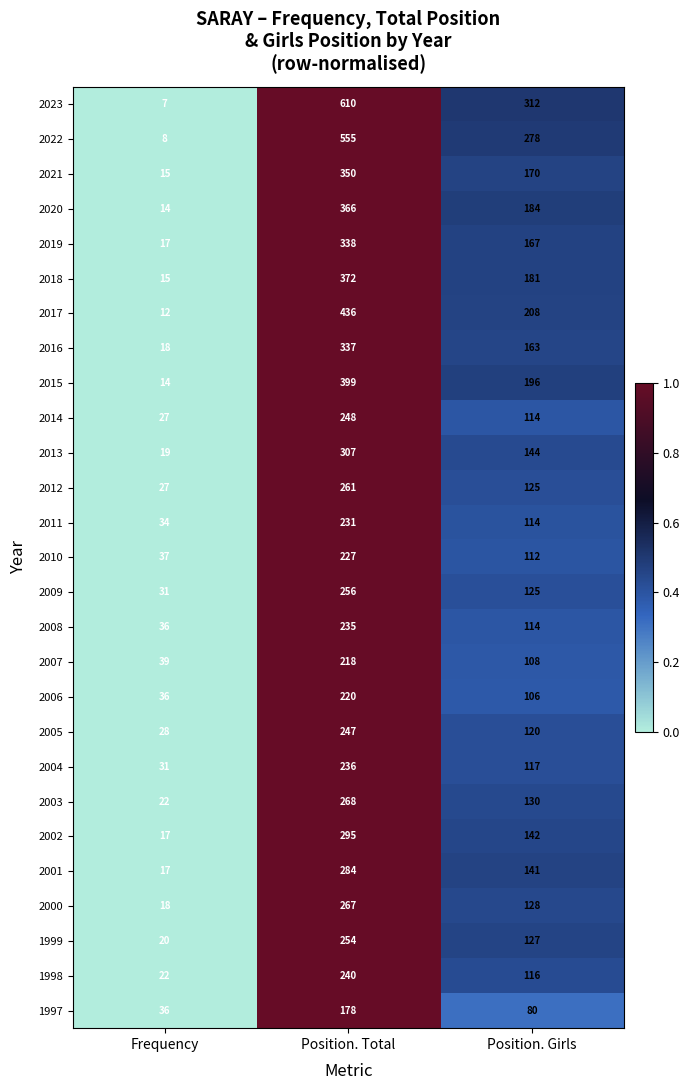

What is the maximum value shown in the chart?

610